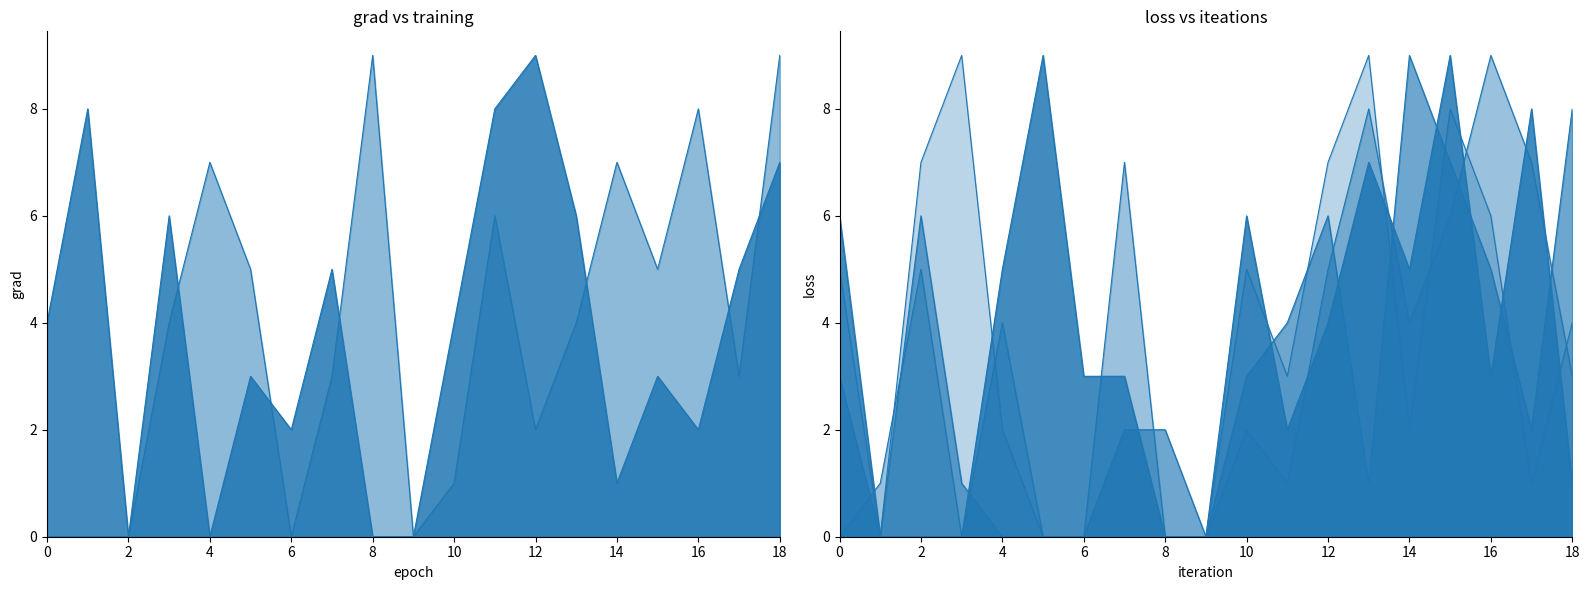

How many lines are shown in the chart?

6